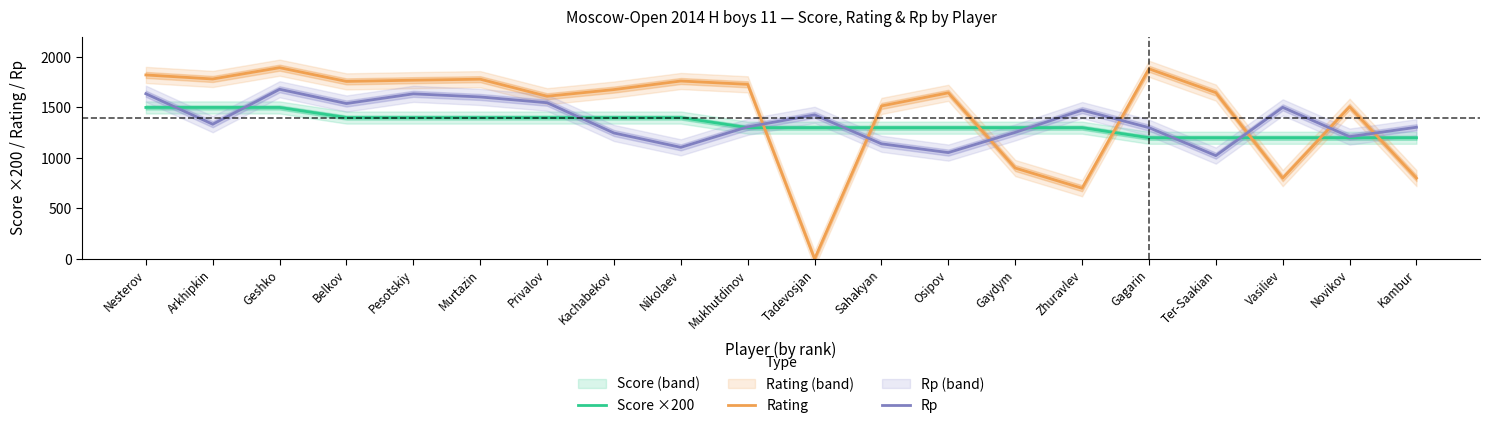

Reading right to left, list all the values displayed in this chart.

Score ×200: Kambur=1200	Novikov=1200	Vasiliev=1200	Ter-Saakian=1200	Gagarin=1200	Zhuravlev=1300	Gaydym=1300	Osipov=1300	Sahakyan=1300	Tadevosjan=1300	Mukhutdinov=1300	Nikolaev=1400	Kachabekov=1400	Privalov=1400	Murtazin=1400	Pesotskiy=1400	Belkov=1400	Geshko=1500	Arkhipkin=1500	Nesterov=1500
Rating: Kambur=800	Novikov=1507	Vasiliev=800	Ter-Saakian=1647	Gagarin=1883	Zhuravlev=700	Gaydym=900	Osipov=1645	Sahakyan=1515	Tadevosjan=0	Mukhutdinov=1729	Nikolaev=1762	Kachabekov=1677	Privalov=1611	Murtazin=1780	Pesotskiy=1770	Belkov=1758	Geshko=1894	Arkhipkin=1782	Nesterov=1822
Rp: Kambur=1304	Novikov=1211	Vasiliev=1501	Ter-Saakian=1023	Gagarin=1300	Zhuravlev=1474	Gaydym=1253	Osipov=1053	Sahakyan=1140	Tadevosjan=1427	Mukhutdinov=1308	Nikolaev=1105	Kachabekov=1247	Privalov=1547	Murtazin=1604	Pesotskiy=1635	Belkov=1539	Geshko=1680	Arkhipkin=1334	Nesterov=1636